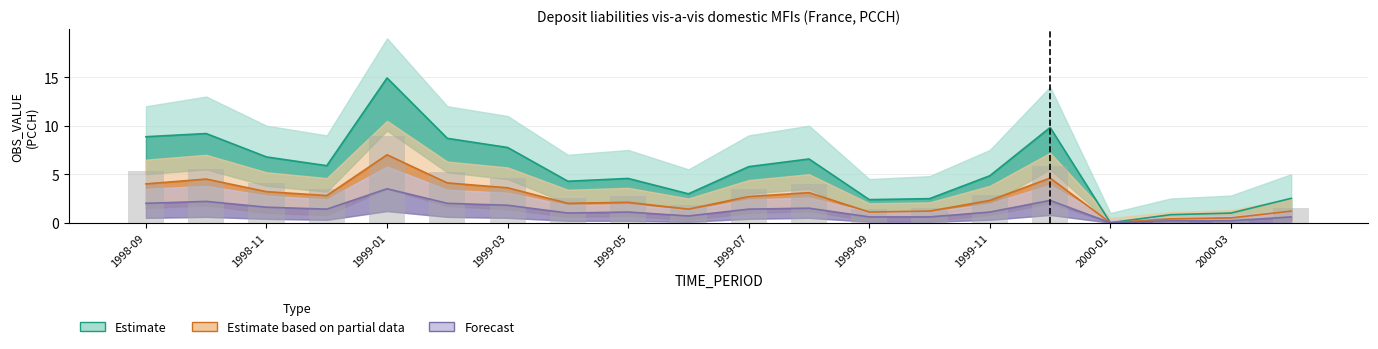

At 1998-10, list the series in order from largest to smallest.

Estimate, Estimate based on partial data, Forecast